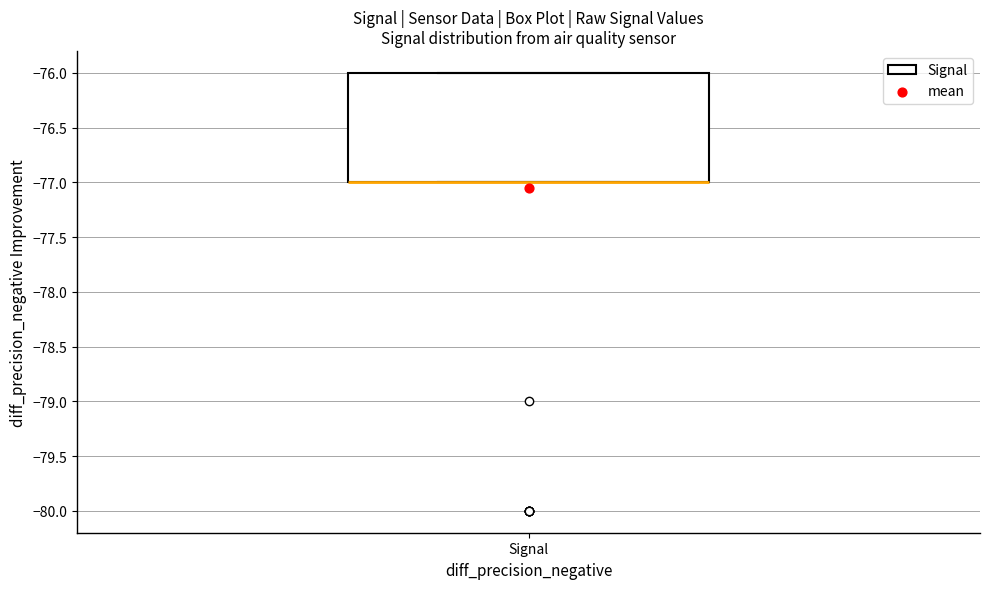

Transcribe this box plot: give where the median line is, the range the box spans, and where the two whiskers end, as read against the y-axis. The values are not printed on the chart, so give them approximately, as read against the axis.

median -77 (drawn on the box's lower edge), box -77 to -76, whiskers -77 to -76